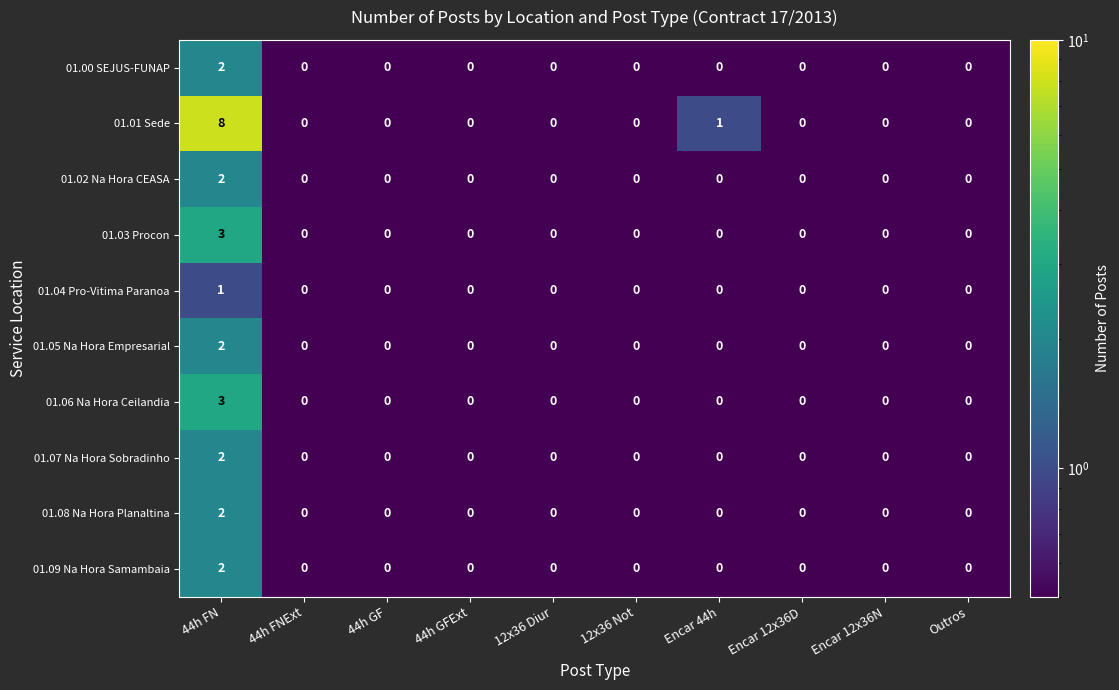

The 01.02 Na Hora CEASA series shows 1 at 44h GFExt. True or false?

False